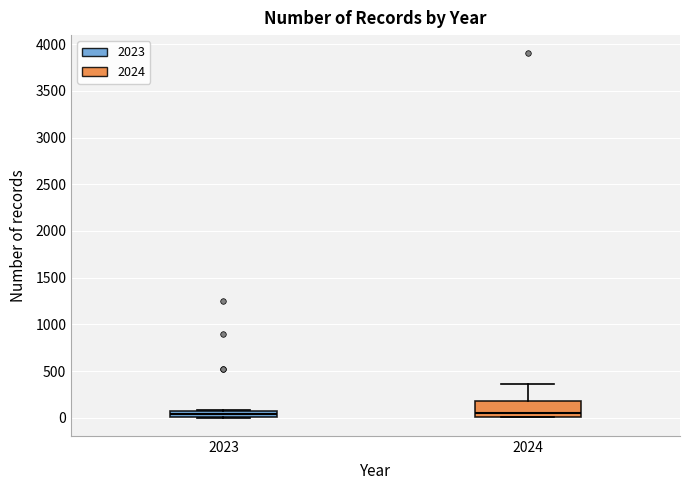

Where is the lower edge of the box at x = 2024 on the y-axis? The values are not printed on the chart, so give them approximately, as read against the axis.

0